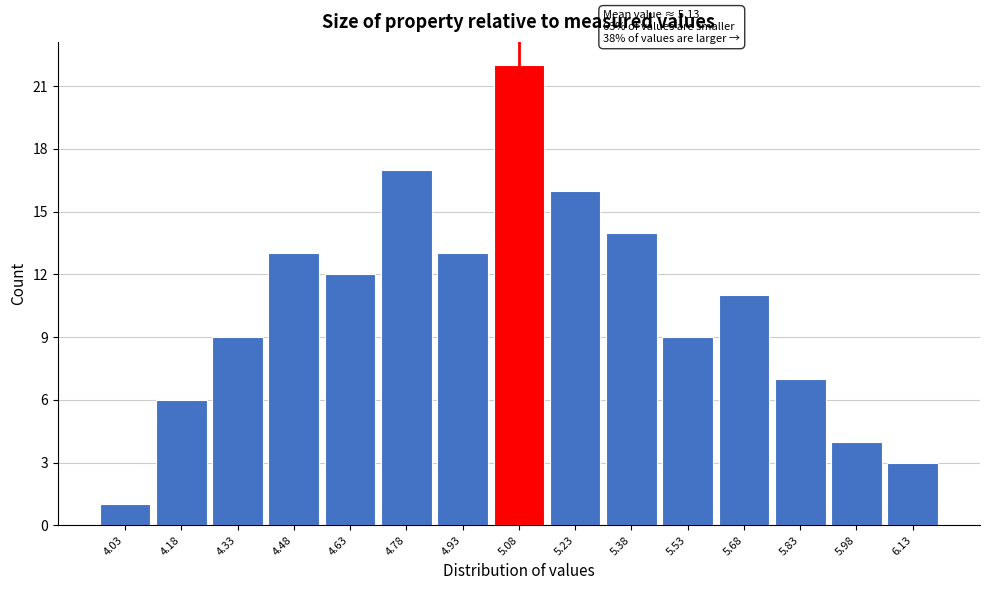

Reading left to right, what are all the values shown in this chart?

4.03=1	4.18=6	4.33=9	4.48=13	4.63=12	4.78=17	4.93=13	5.08=22	5.23=16	5.38=14	5.53=9	5.68=11	5.83=7	5.98=4	6.13=3